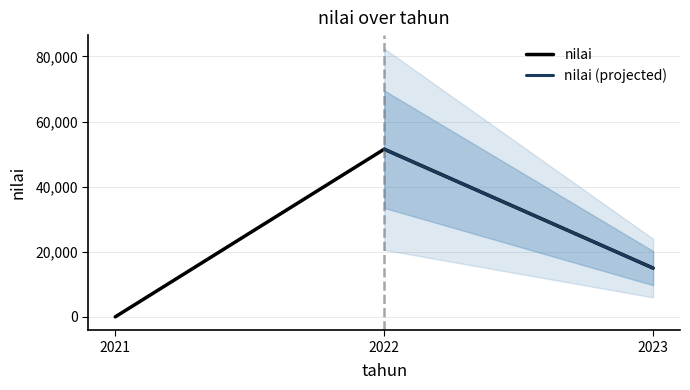

What is the value of the 1st point from the left?

43